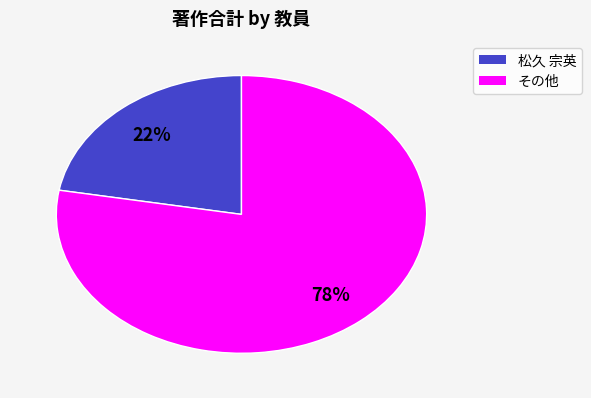

Is there a majority slice in this chart?

Yes